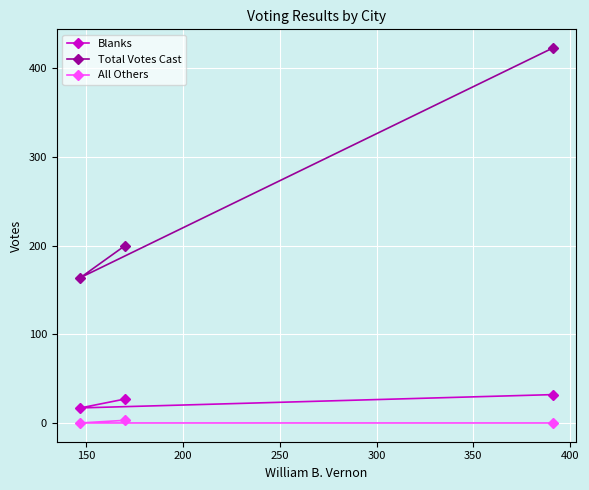

Which series has the largest range (max minus min)?

Total Votes Cast